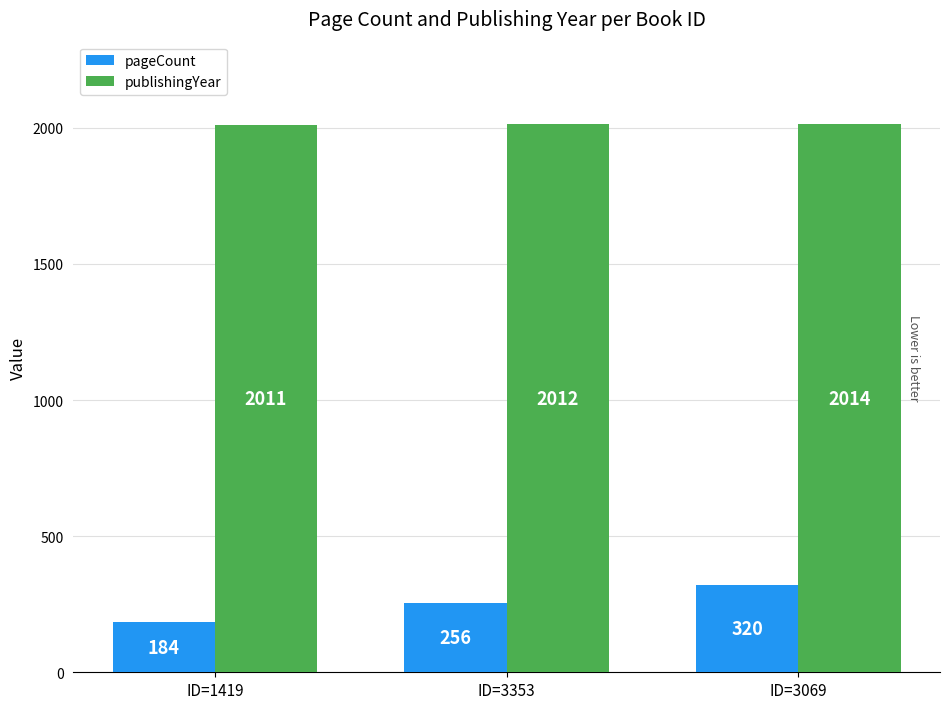

What are all the series names shown in the legend?

pageCount, publishingYear